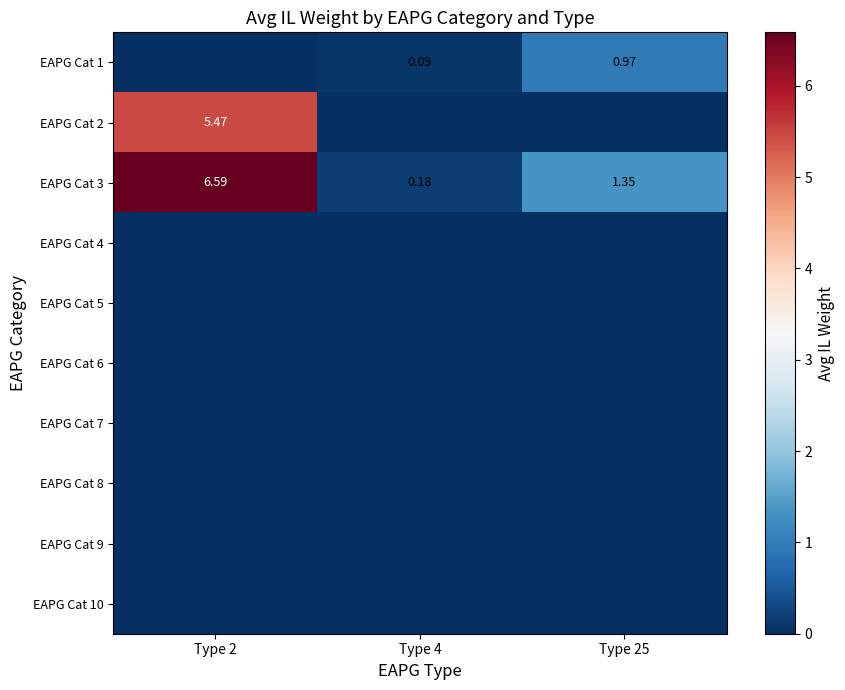

At which category is the sum across all series the highest?

Type 2